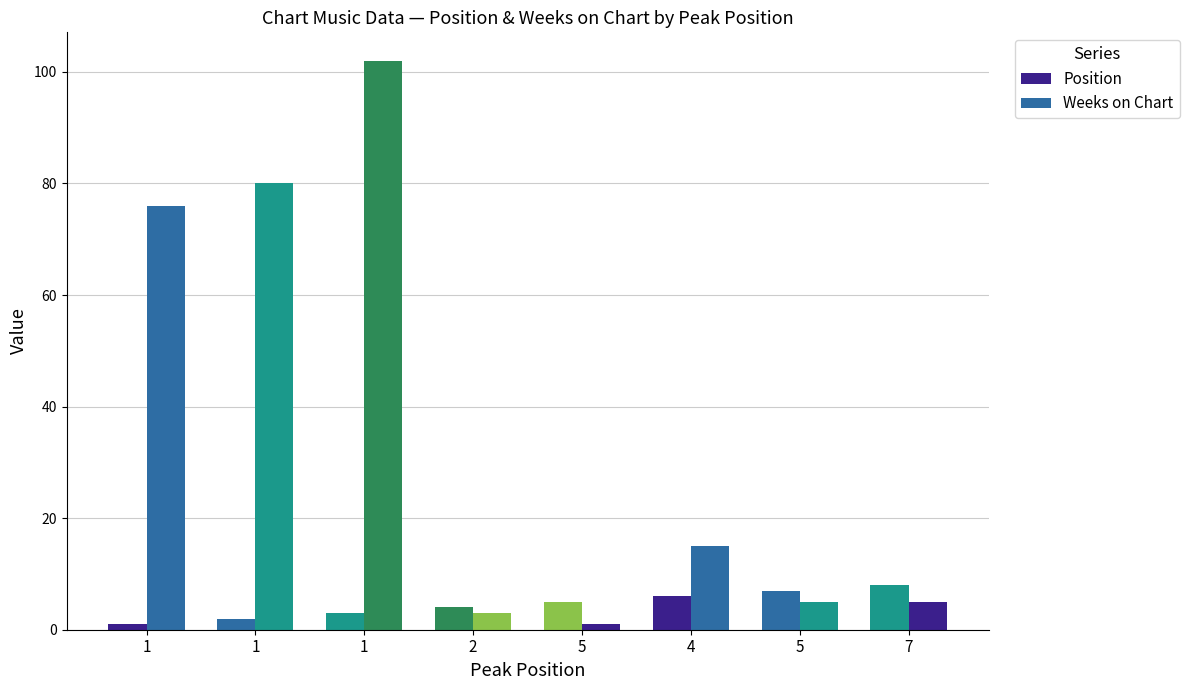

How many categories are shown in the chart?

8